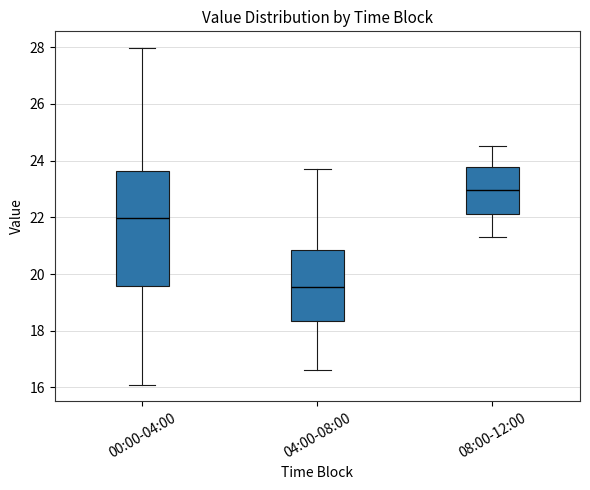

Which box is the tallest, from its lower edge to its upper edge?

00:00-04:00